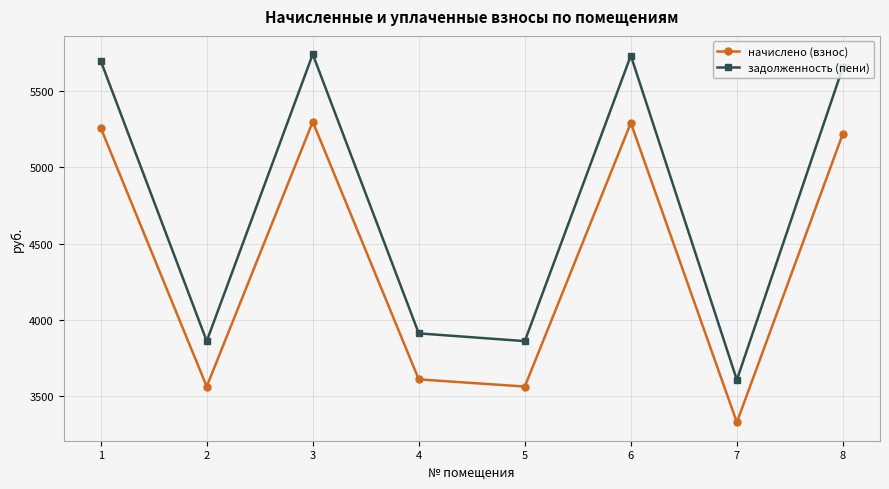

Count the number of data series in this chart.

2